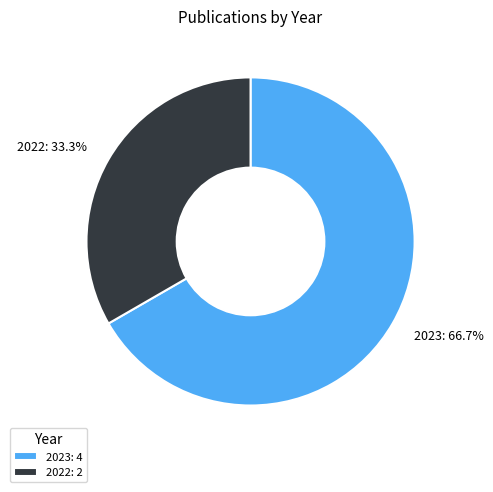

Do 2023 and 2022 together represent more than half of the pie?

Yes